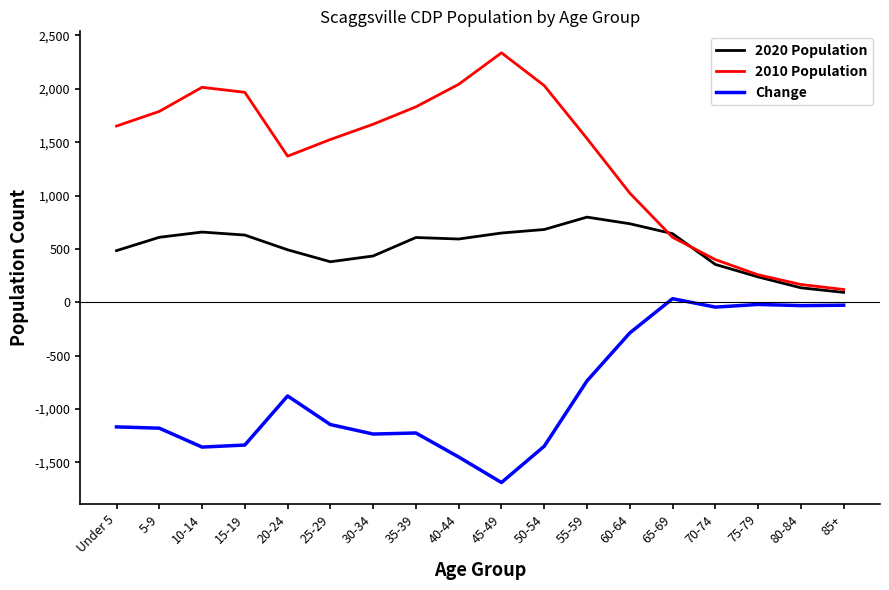

How many series are shown in this chart?

3